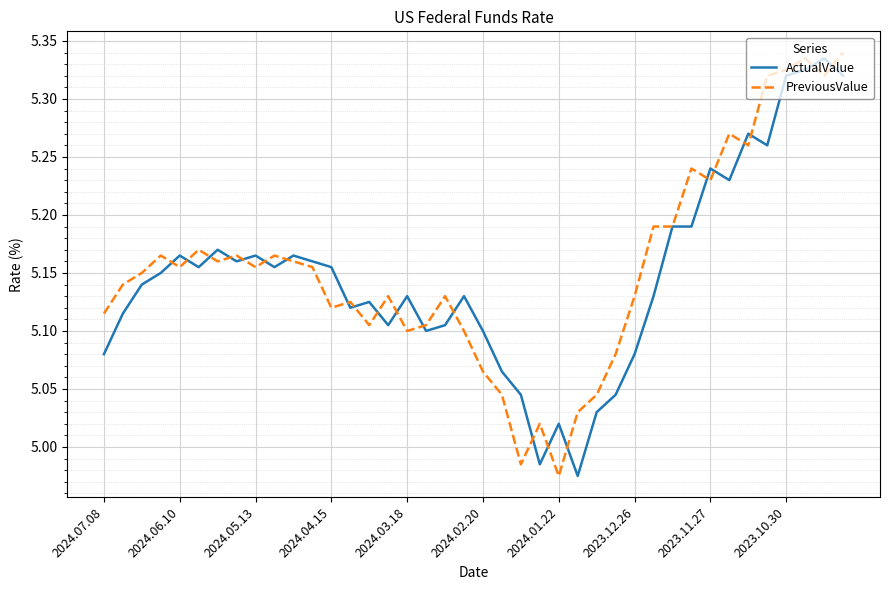

Does the chart display data point markers on the line(s)?

No